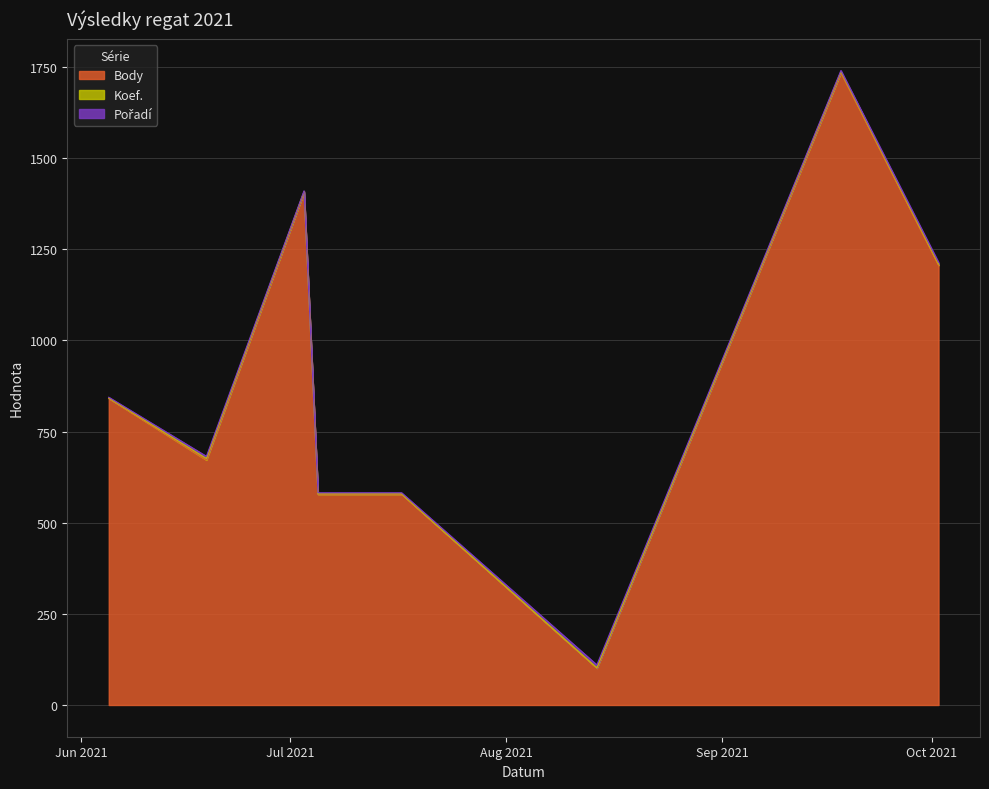

Read the Koef. value at 2021-06-05.

1